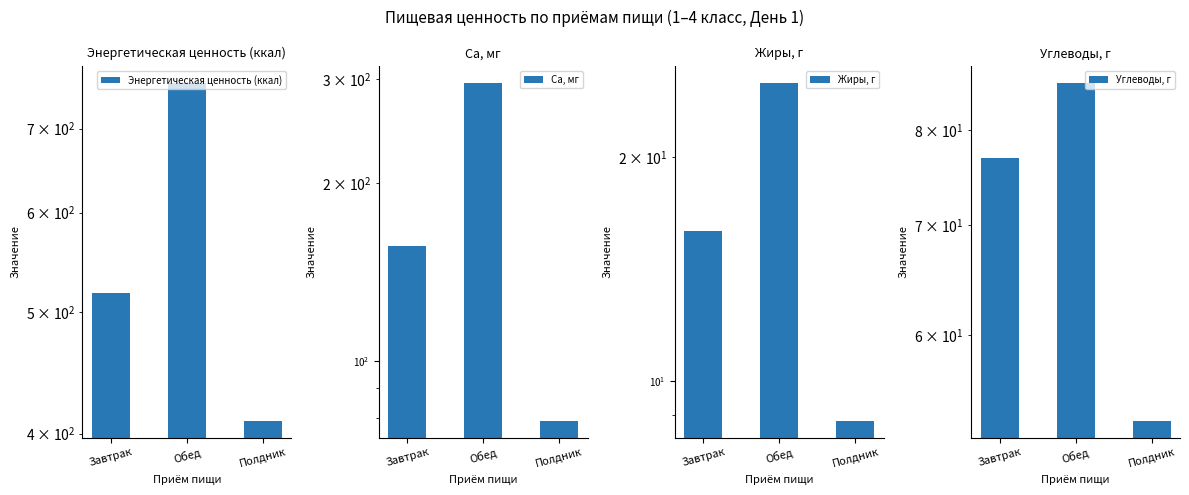

Reading right to left, list all the values displayed in this chart.

Энергетическая ценность (ккал): Полдник=409.6	Обед=761.4	Завтрак=517.3
Са, мг: Полдник=79.1	Обед=296.2	Завтрак=156.6
Жиры, г: Полдник=8.8	Обед=25.2	Завтрак=15.9
Углеводы, г: Полдник=53.3	Обед=85.4	Завтрак=76.9